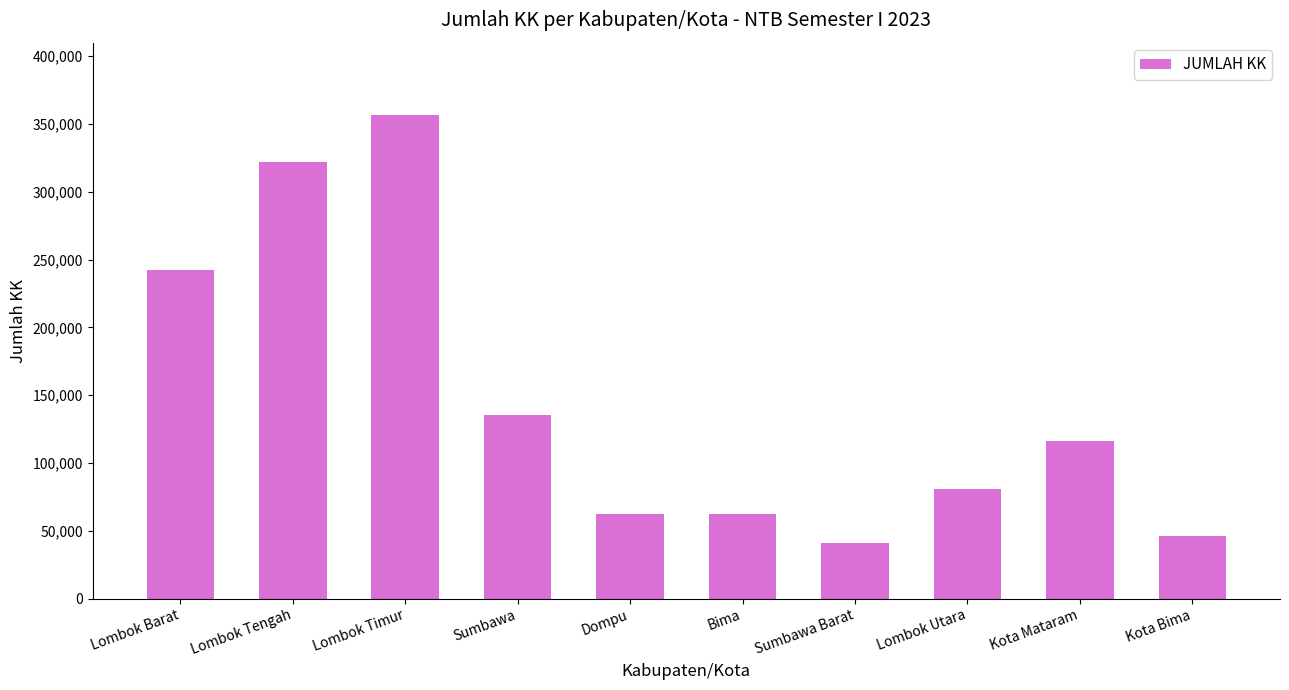

Which category has the lowest value across all series?

Sumbawa Barat